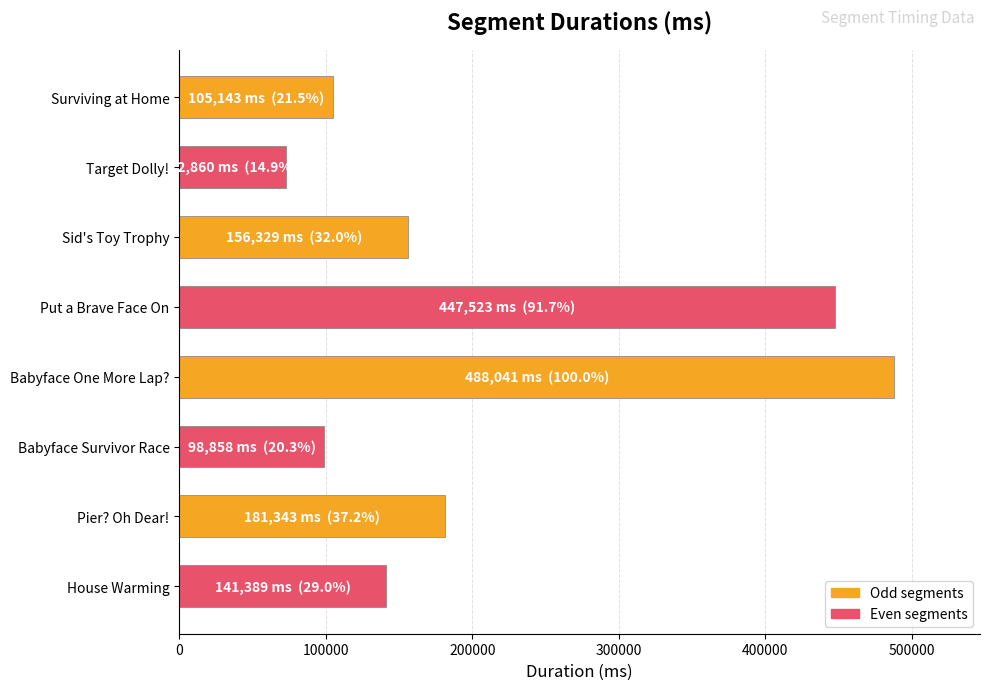

At which category does the chart reach its peak across all series?

Babyface One More Lap?